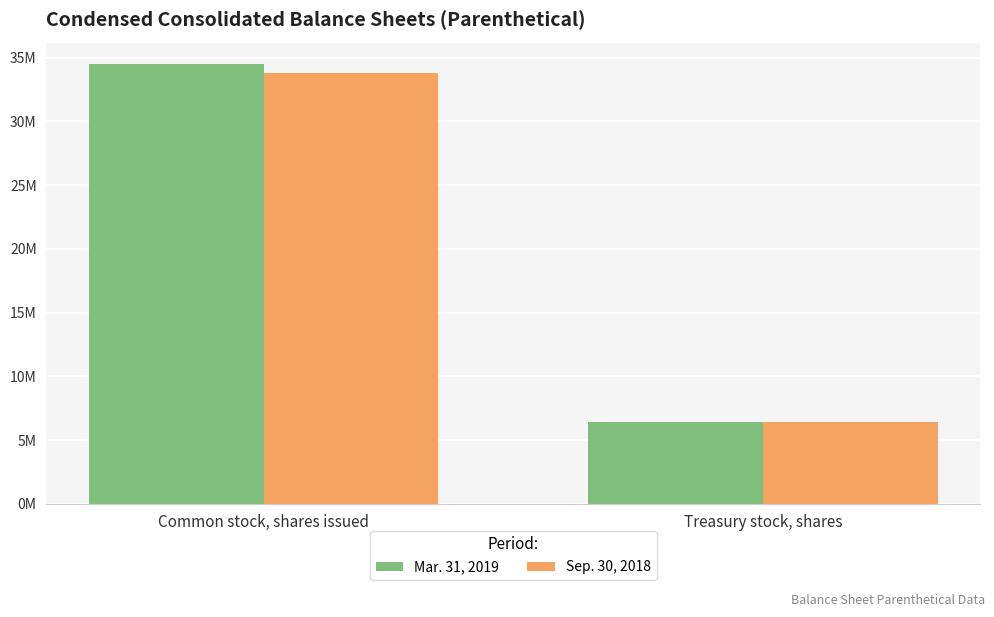

List the series in order of their peak value, highest first.

Mar. 31, 2019, Sep. 30, 2018